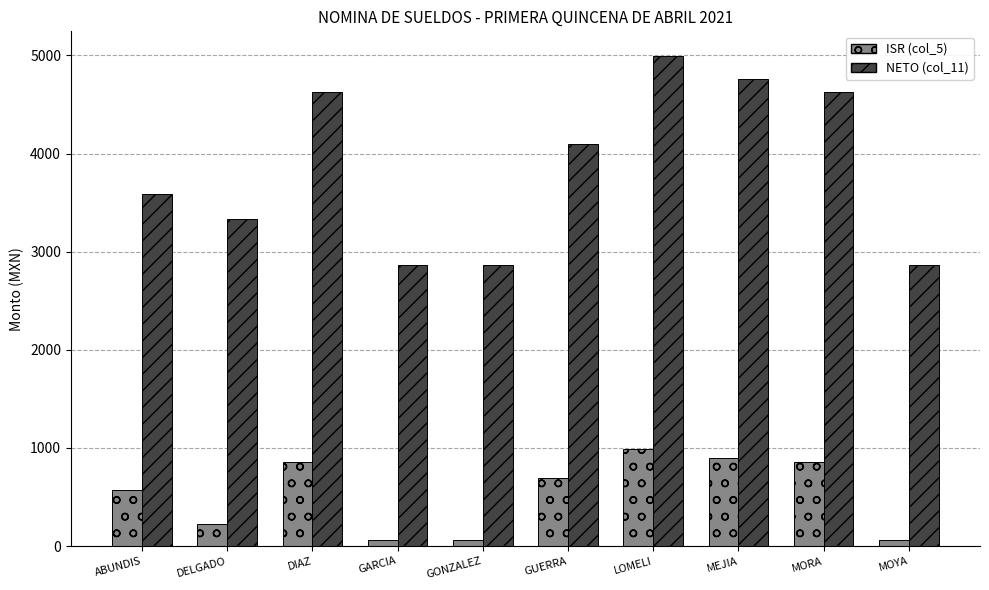

True or false: NETO (col_11) has a value of 4760.9 at MEJIA.

True